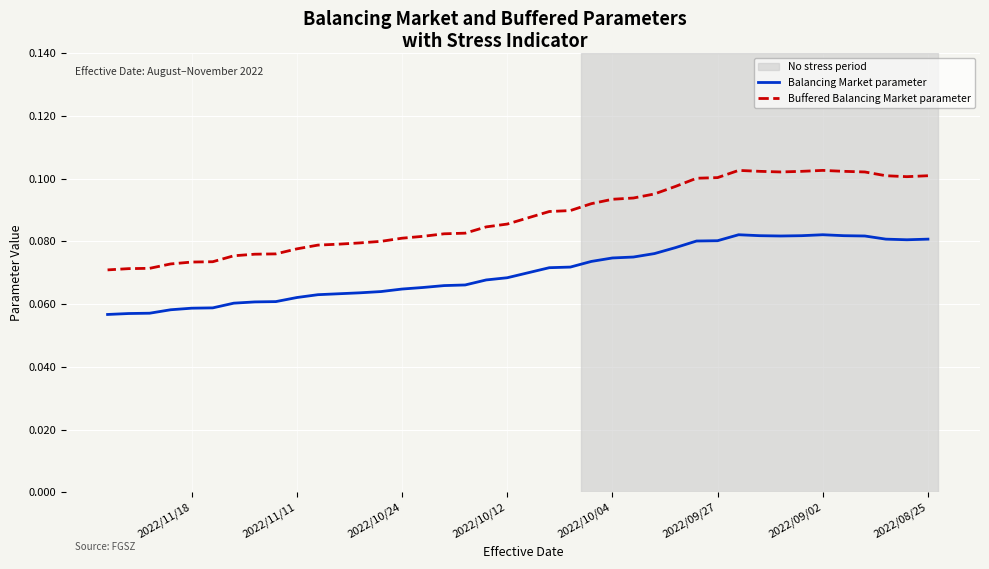

What are all the series names shown in the legend?

Balancing Market parameter, Buffered Balancing Market parameter